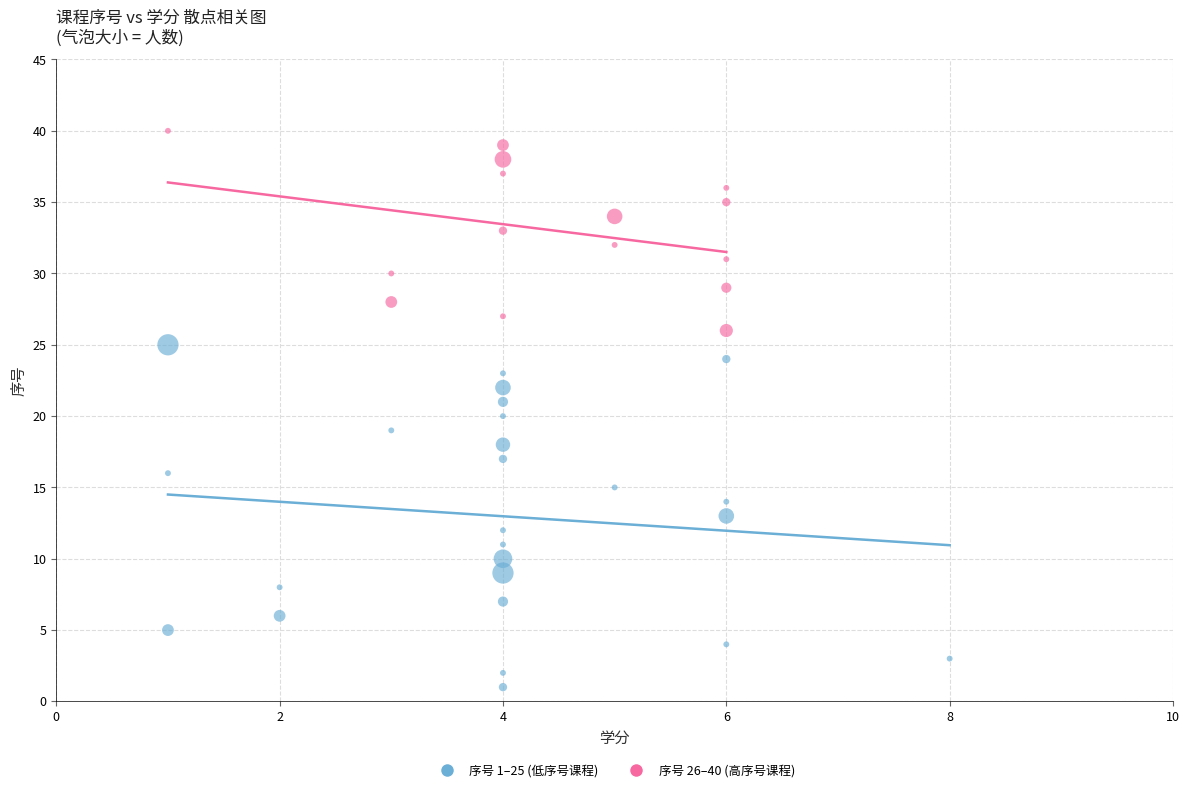

Which series contains the highest Y value?

序号 26–40 (高序号课程)